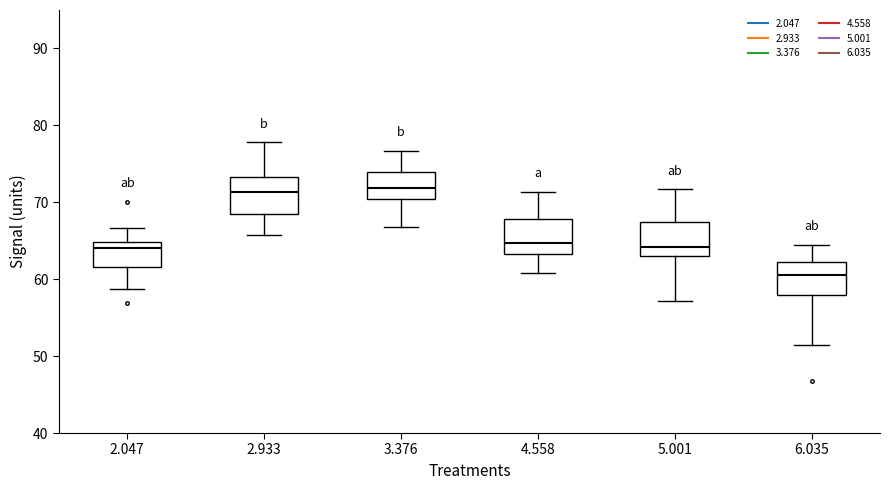

Which box has the lowest median line?

6.035